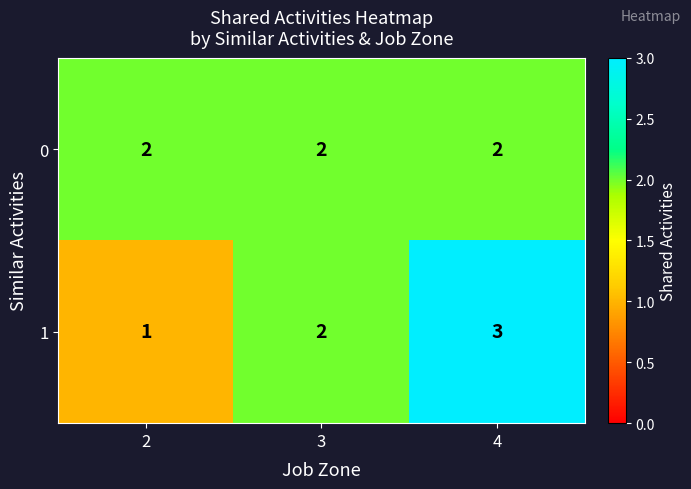

What is the total value across all series at 4?

5